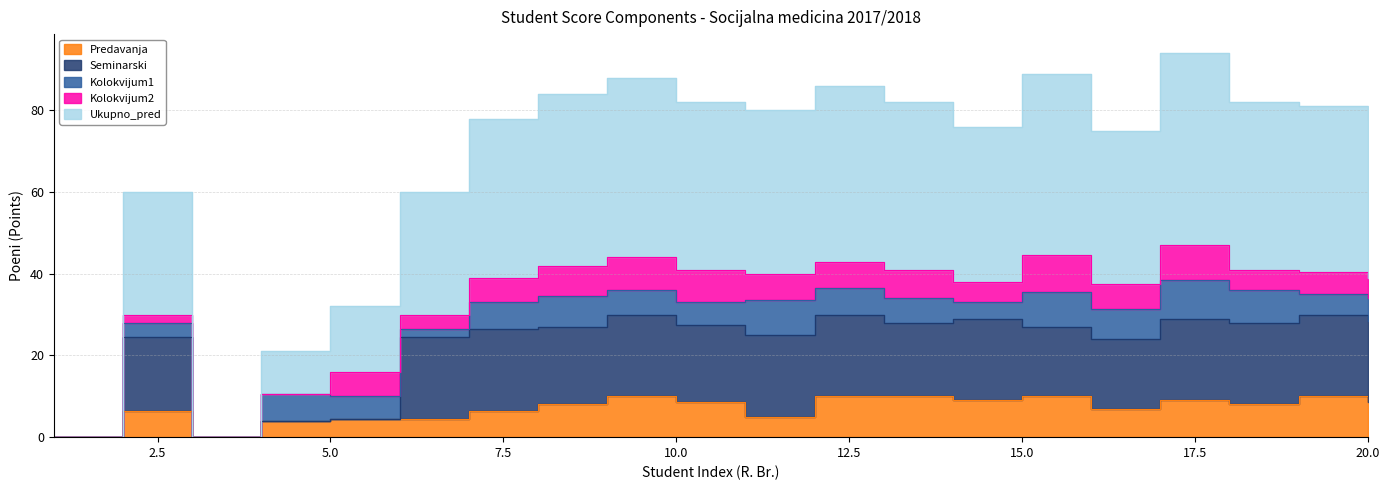

Read the Predavanja value at 16.

7.0